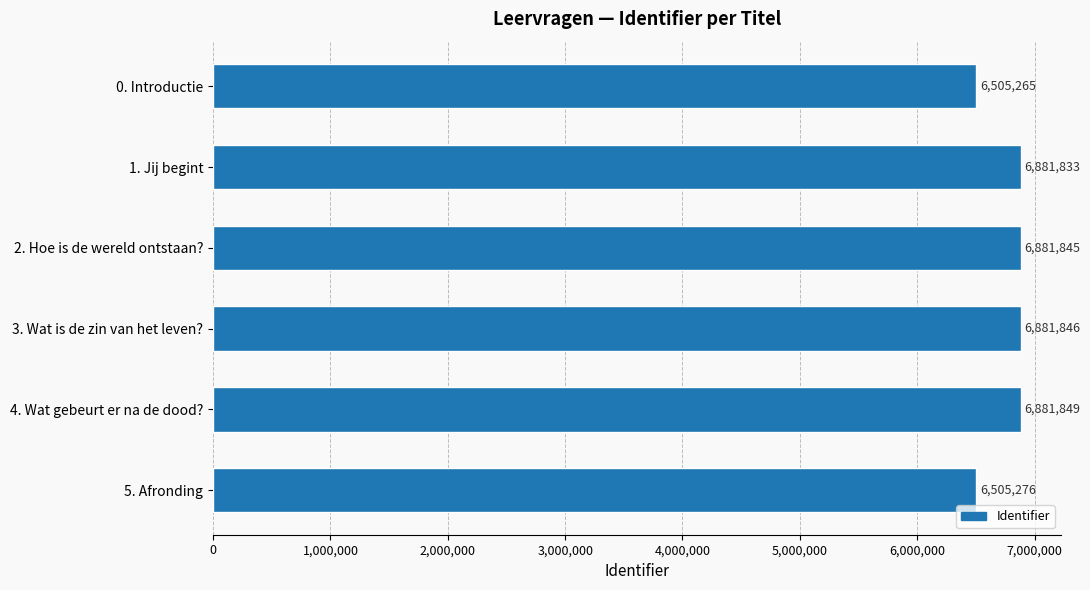

Is it true that the value at 3. Wat is de zin van het leven? is 6881846?

True